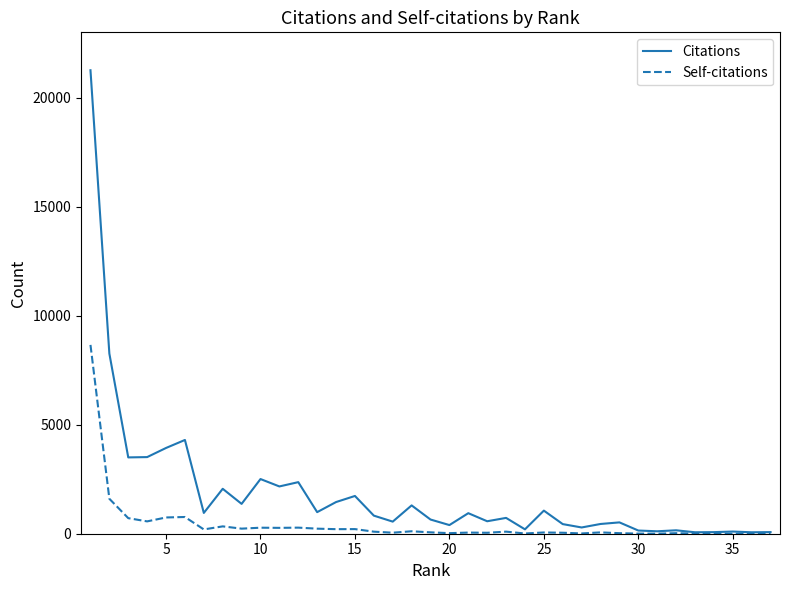

What is the greatest value displayed?

21261